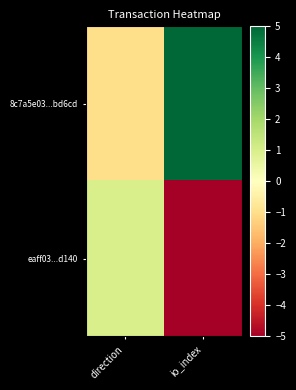

Which series changed the most between direction and io_index?

8c7a5e03...bd6cd